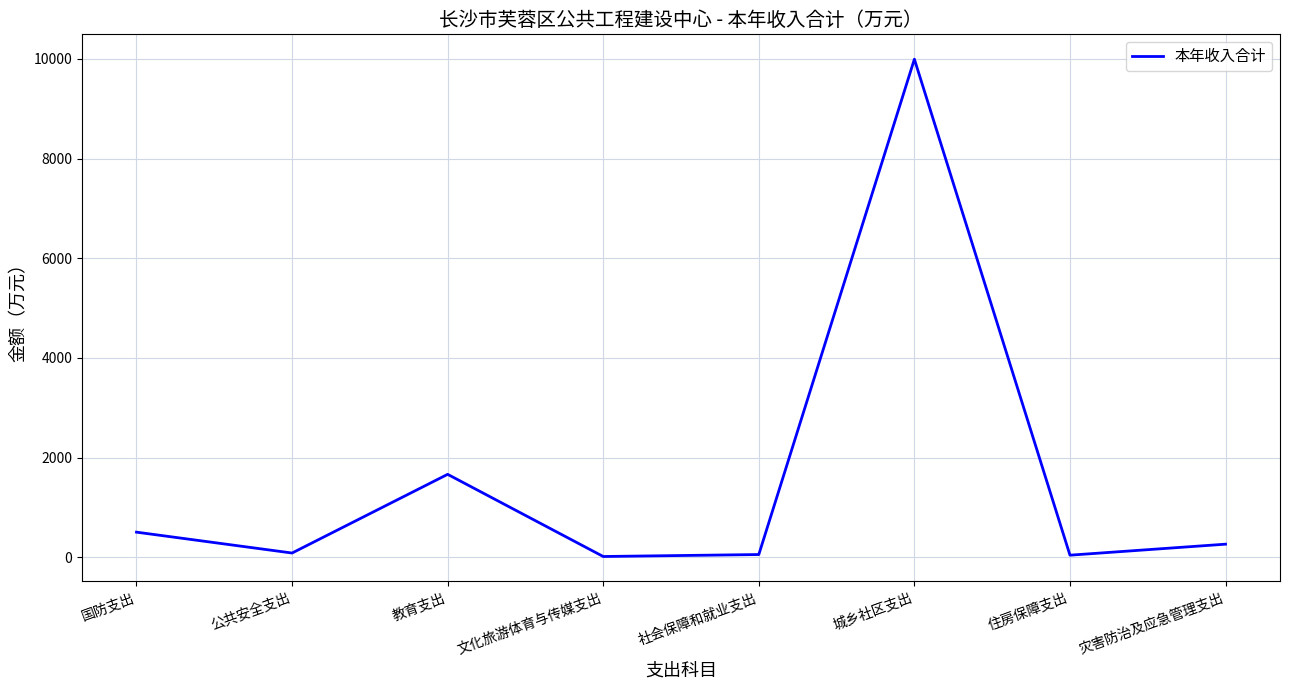

Where is the data nearest to the value 5005?

教育支出